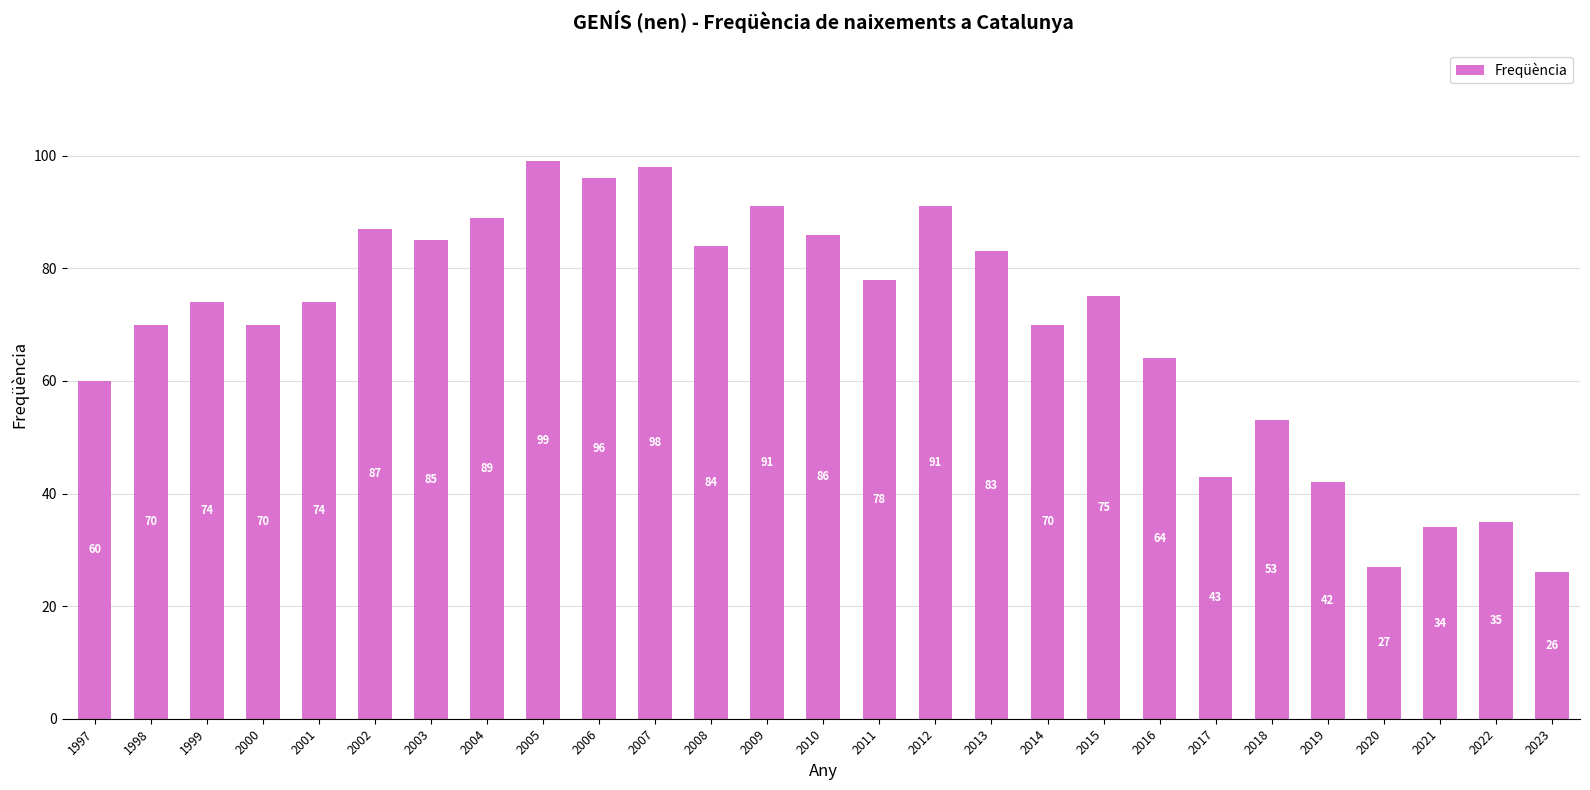

Does the chart contain stacked bars?

No